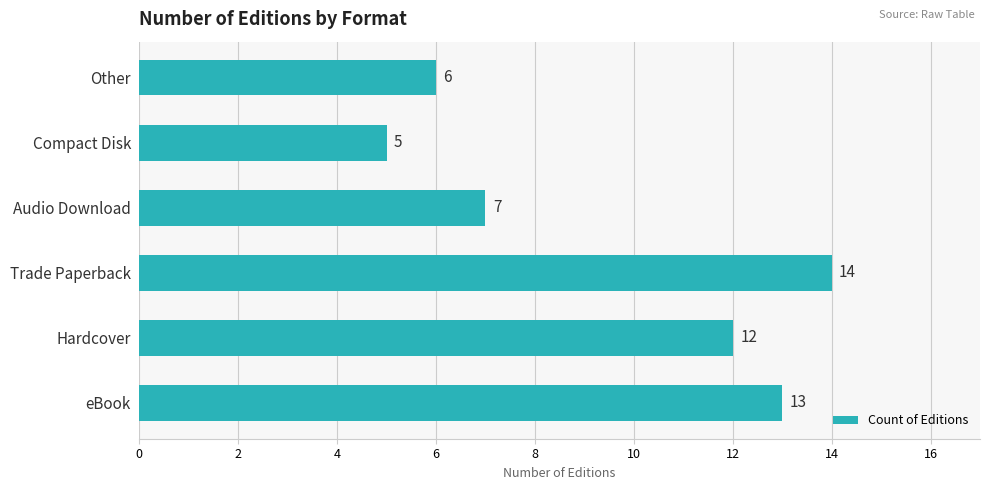

Approximately how many times larger is the value at Trade Paperback compared to Other?

2.3